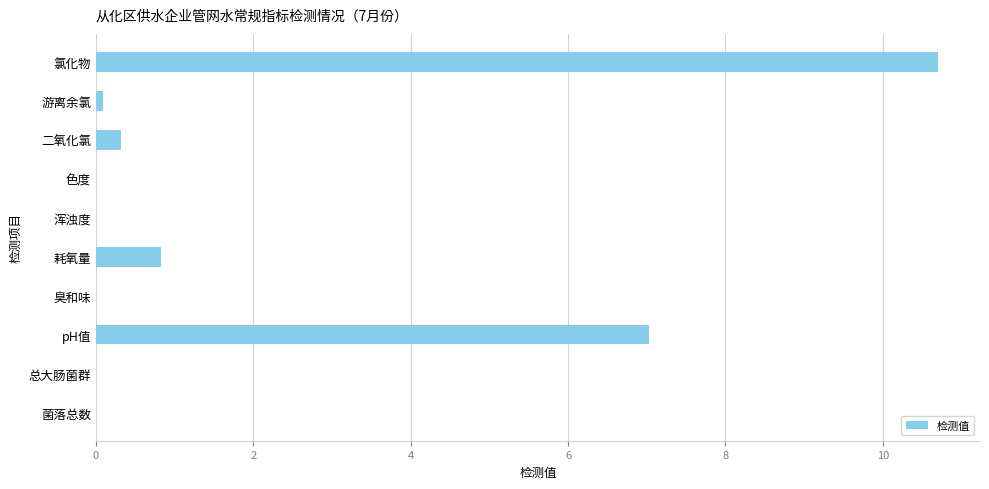

The chart shows a value of 0.3 at 二氧化氯. True or false?

True